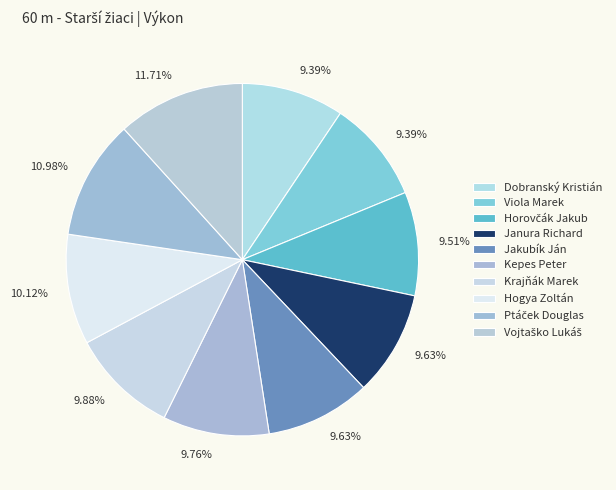

Which category has the smallest portion of the pie?

Dobranský Kristián